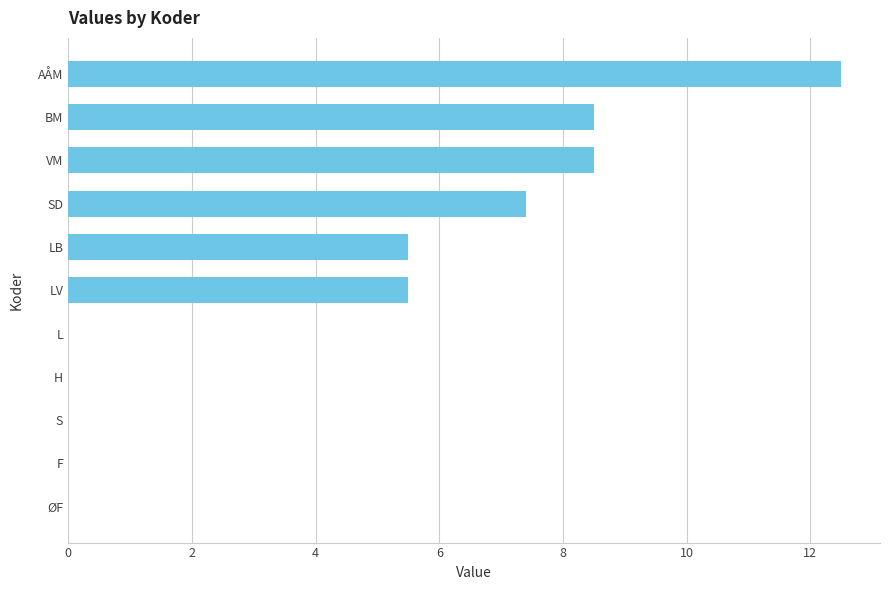

The chart shows a value of 5.5 at LB. True or false?

True